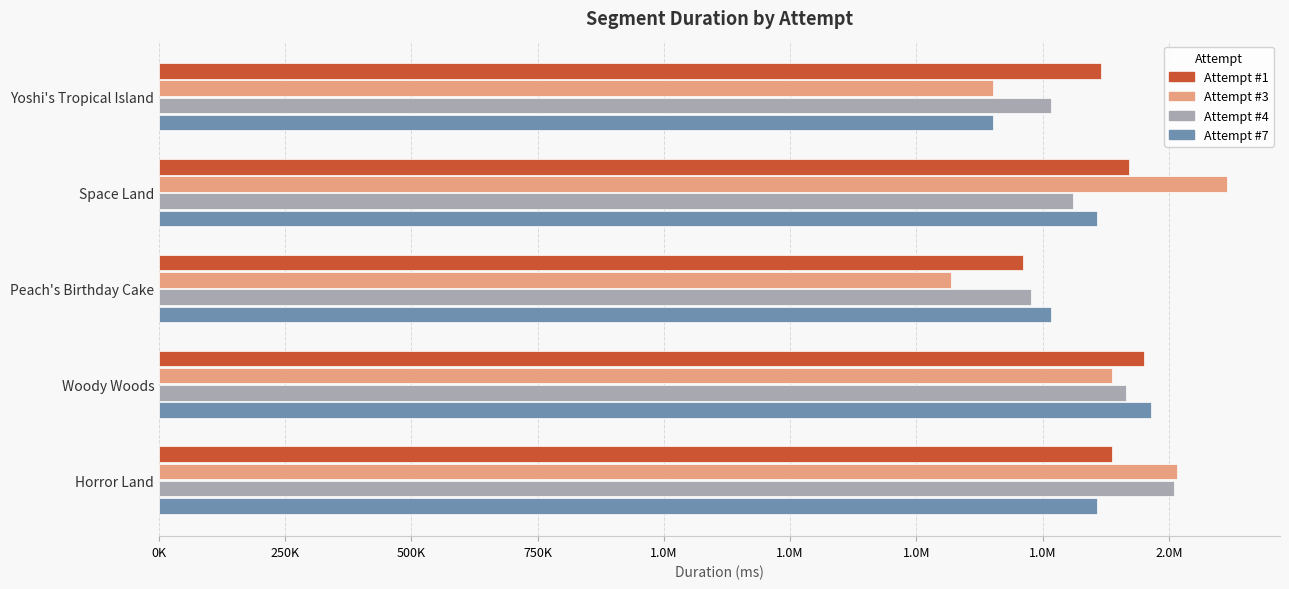

What position from the left is Peach's Birthday Cake?

3